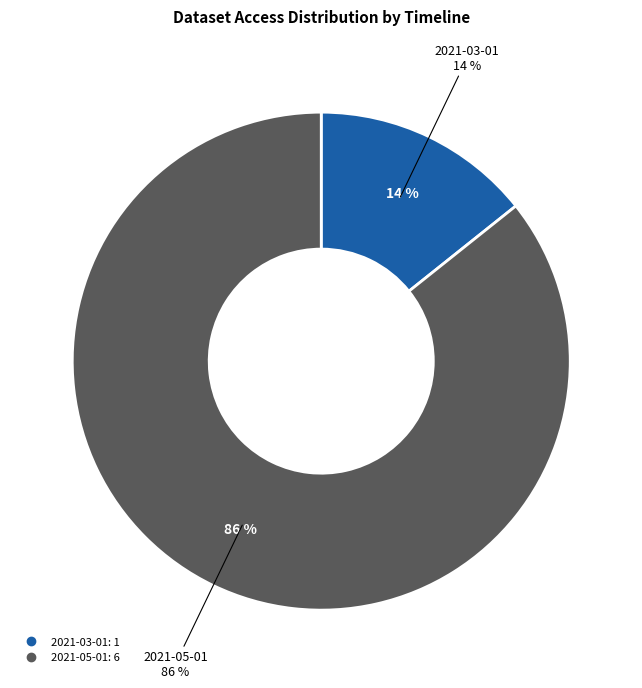

Do 2021-04-01 and 2021-03-01 together represent more than half of the pie?

No